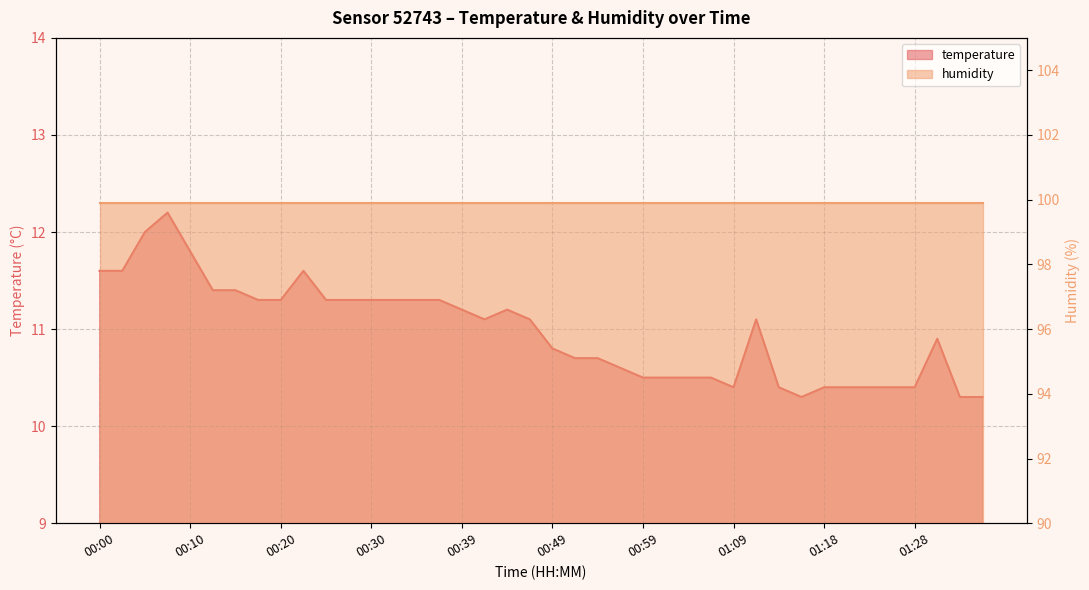

Count the number of categories in the chart.

40